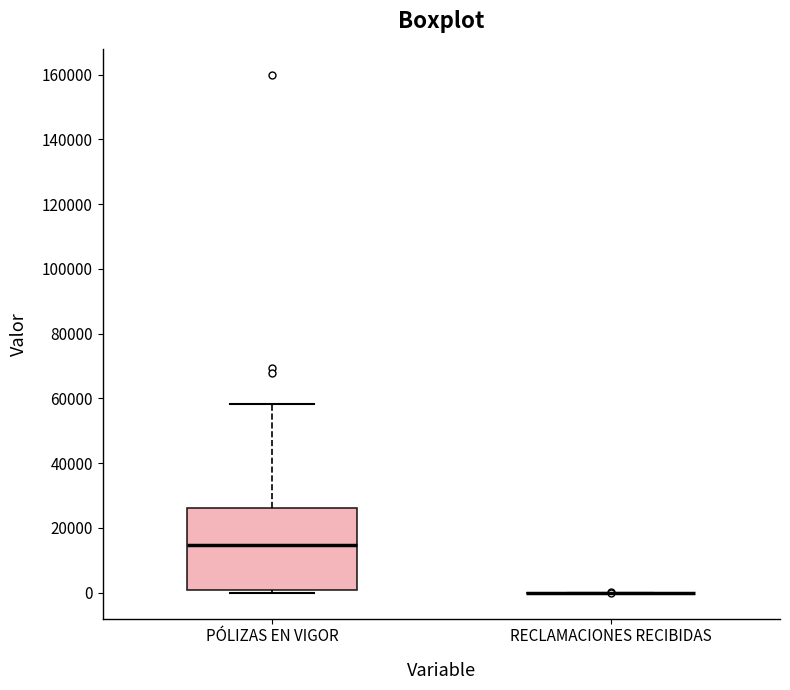

Where does the upper whisker of the box for PÓLIZAS EN VIGOR end on the y-axis? The values are not printed on the chart, so give them approximately, as read against the axis.

58000